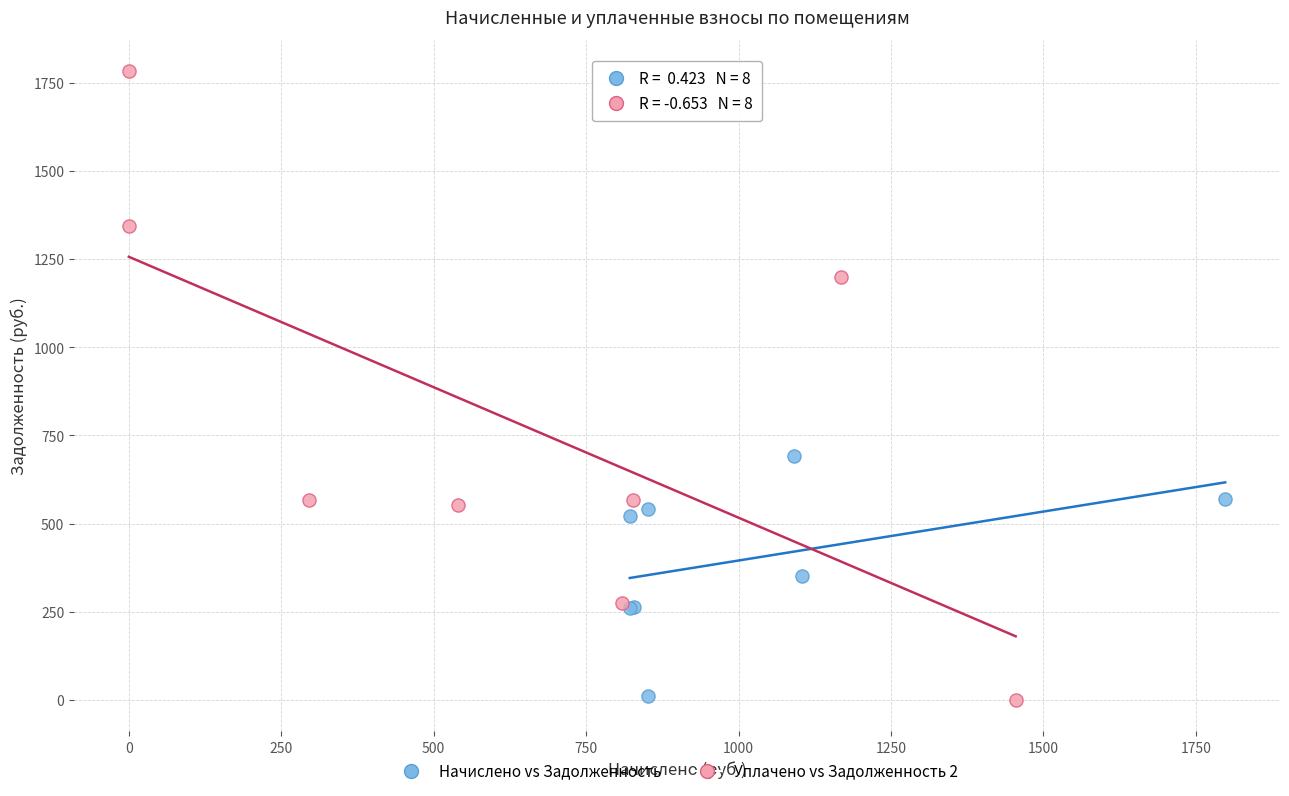

Which series reaches the maximum Y coordinate?

Уплачено vs Задолженность 2